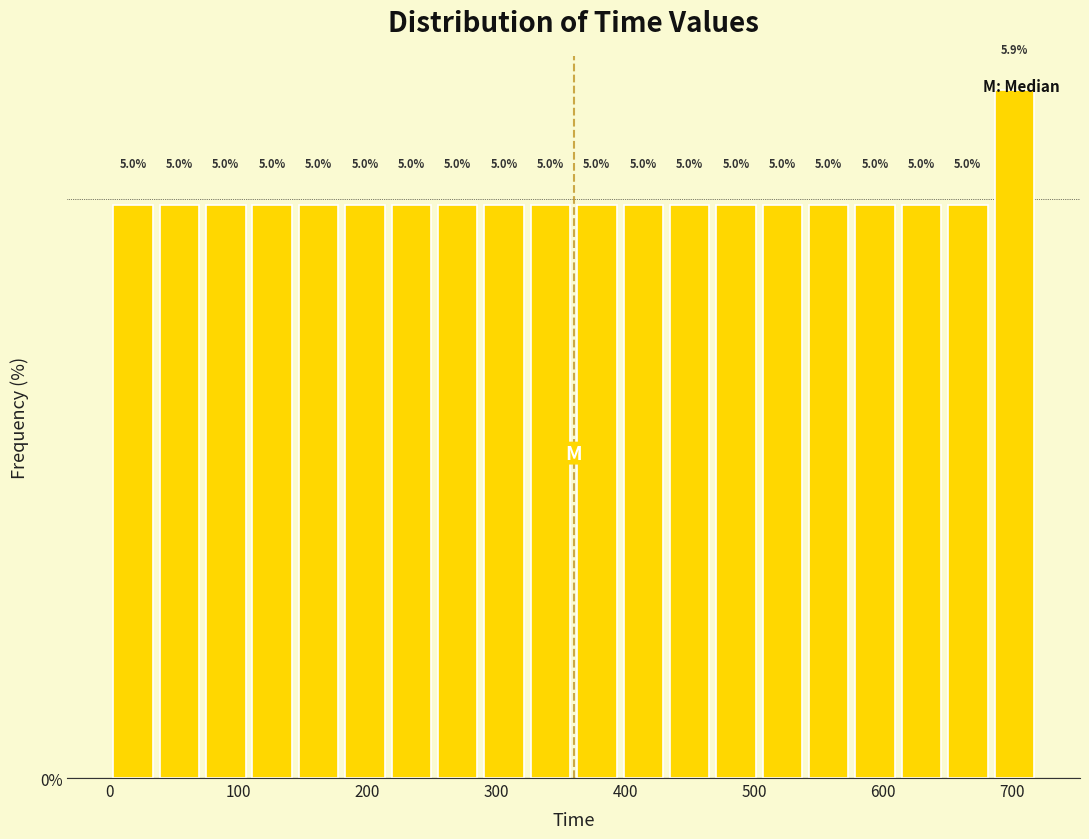

Read against the x-axis, roughly where is the centre of the tallest bar?

700